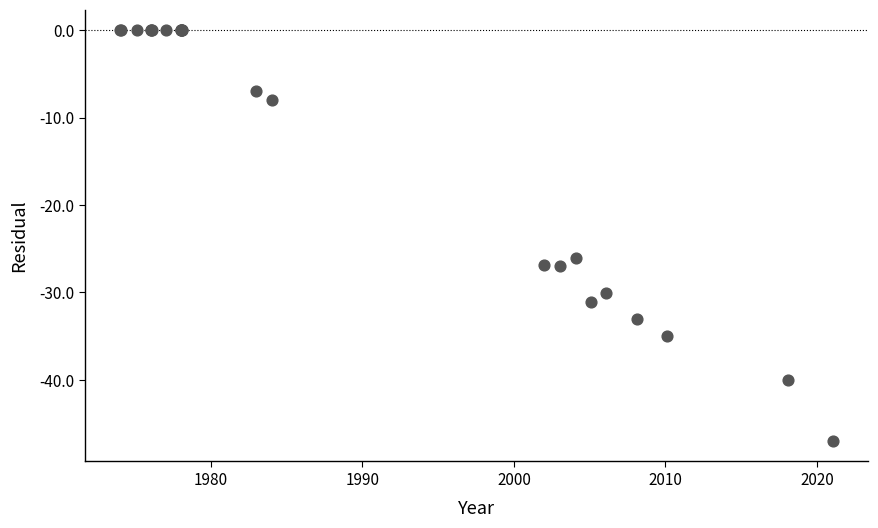

What Y value in the scatter plot is closest to -23?

-26.0